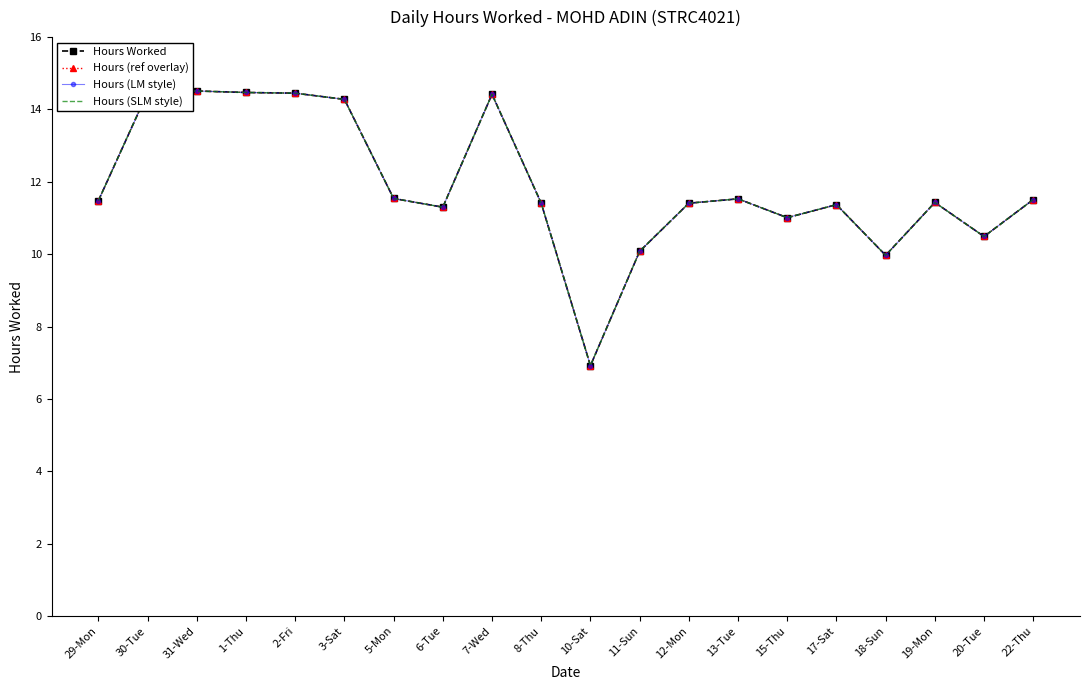

List the labels in order of Hours Worked value, largest first.

31-Wed, 30-Tue, 1-Thu, 2-Fri, 7-Wed, 3-Sat, 5-Mon, 13-Tue, 22-Thu, 29-Mon, 19-Mon, 8-Thu, 12-Mon, 17-Sat, 6-Tue, 15-Thu, 20-Tue, 11-Sun, 18-Sun, 10-Sat